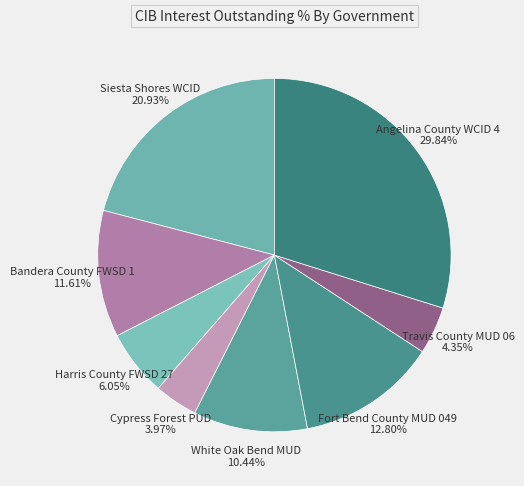

What is the largest slice in the pie chart?

Angelina County WCID 4